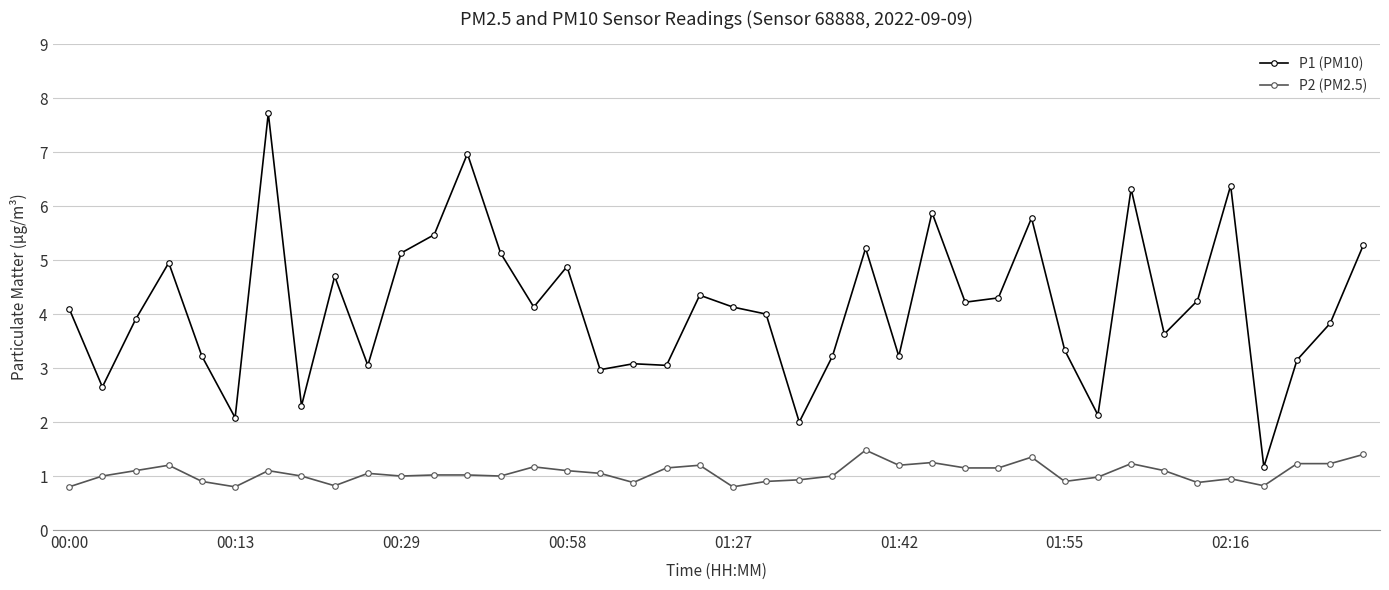

At how many categories does at least one series exceed 0?

40